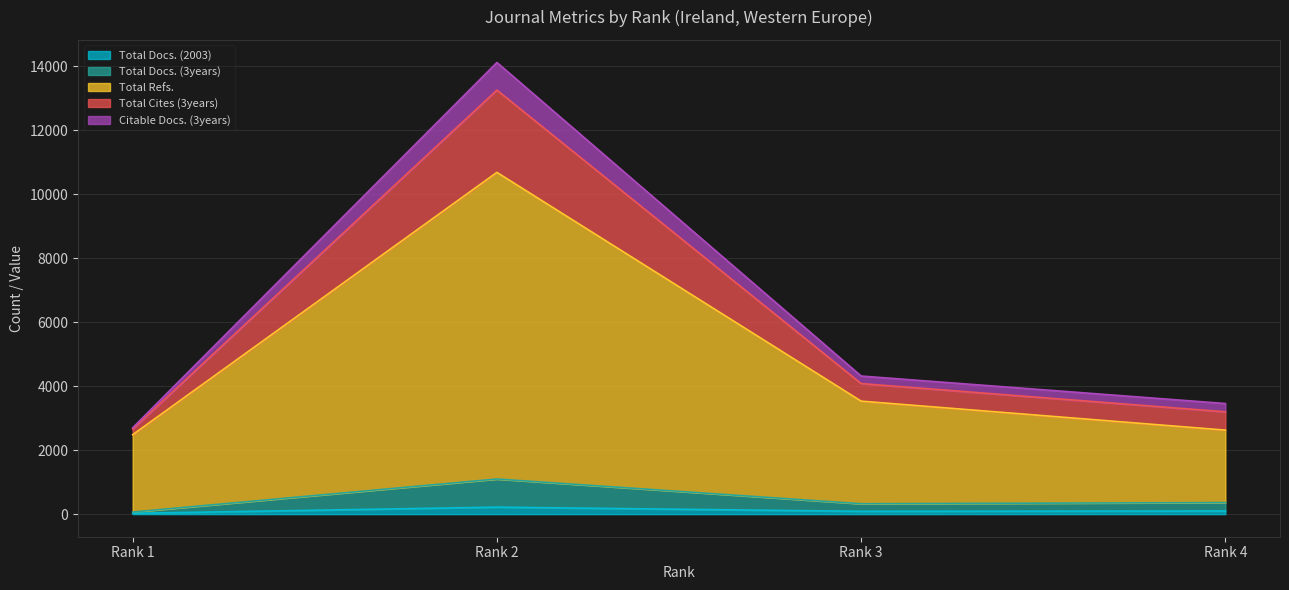

Does the chart display data point markers on the line(s)?

No